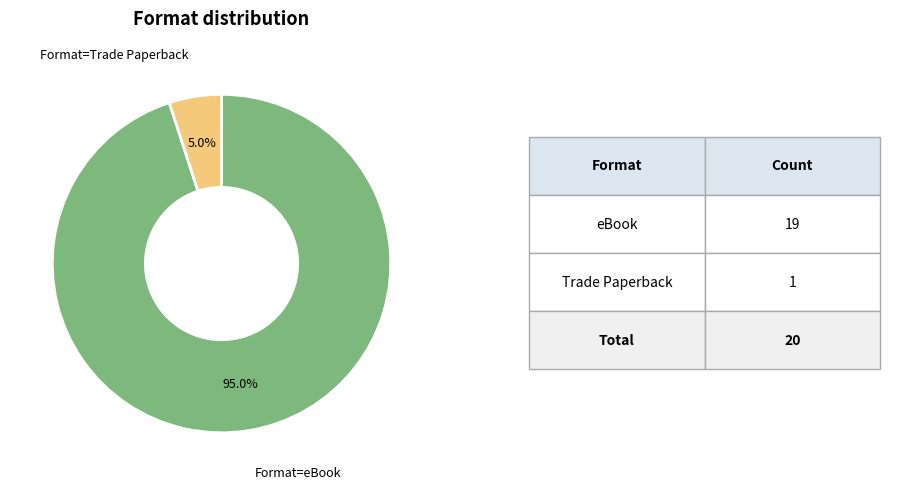

Is there a majority slice in this chart?

Yes